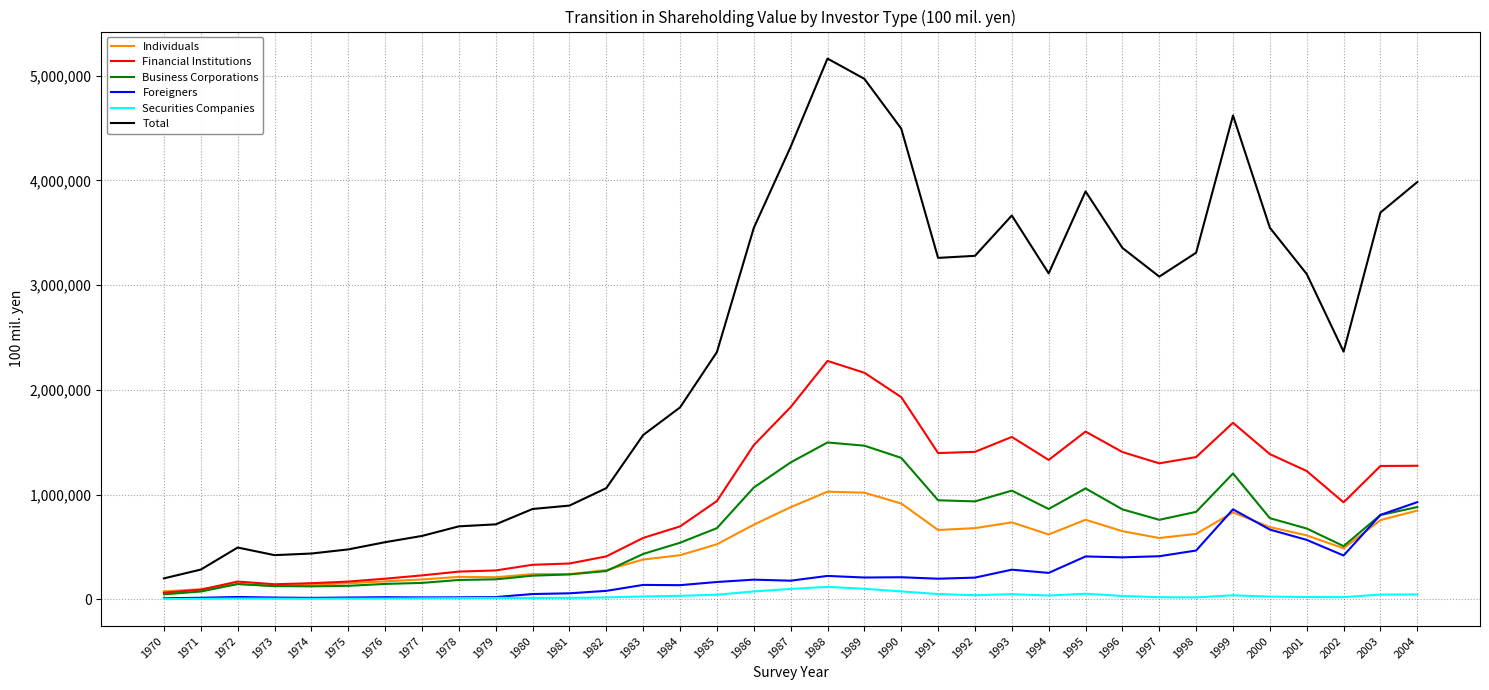

What is the difference between the Securities Companies values at 1988 and 1991?

68721